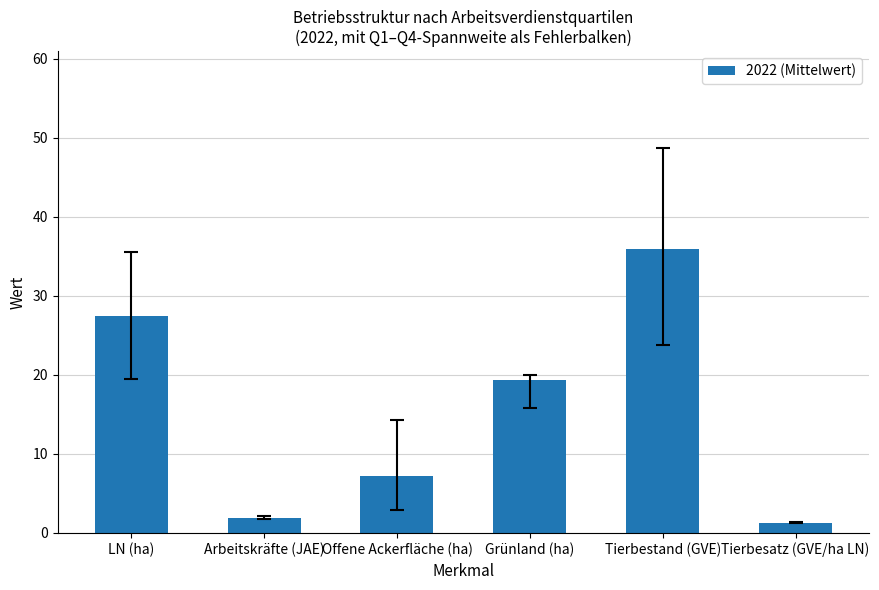

What is the average value?

15.5